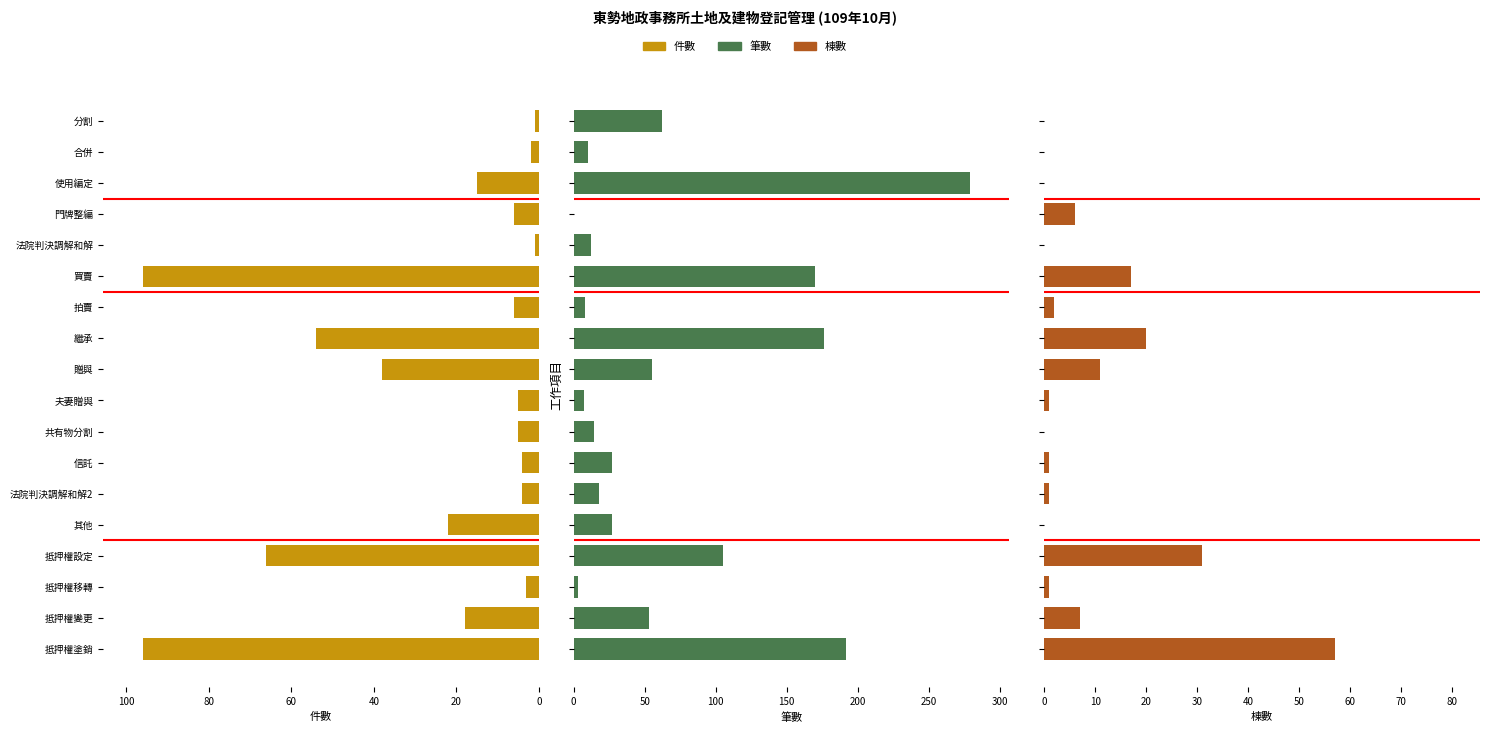

What is the difference between the highest and lowest values at 繼承?

156